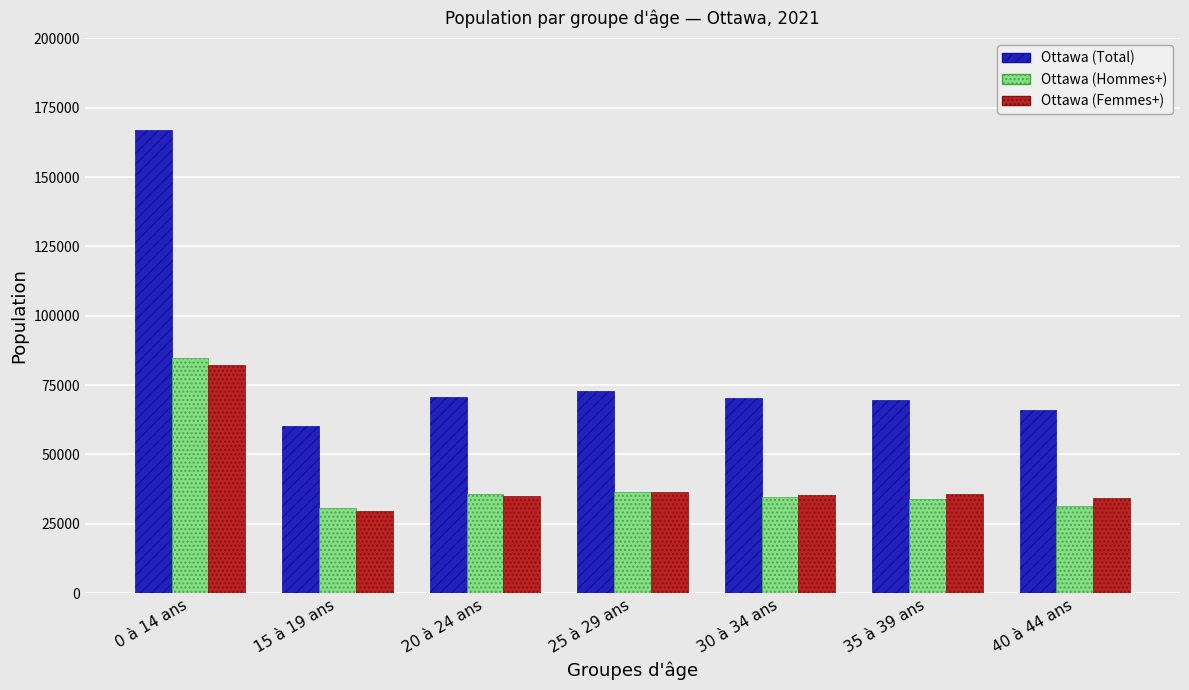

Which series changed the most between 0 à 14 ans and 35 à 39 ans?

Ottawa (Total)